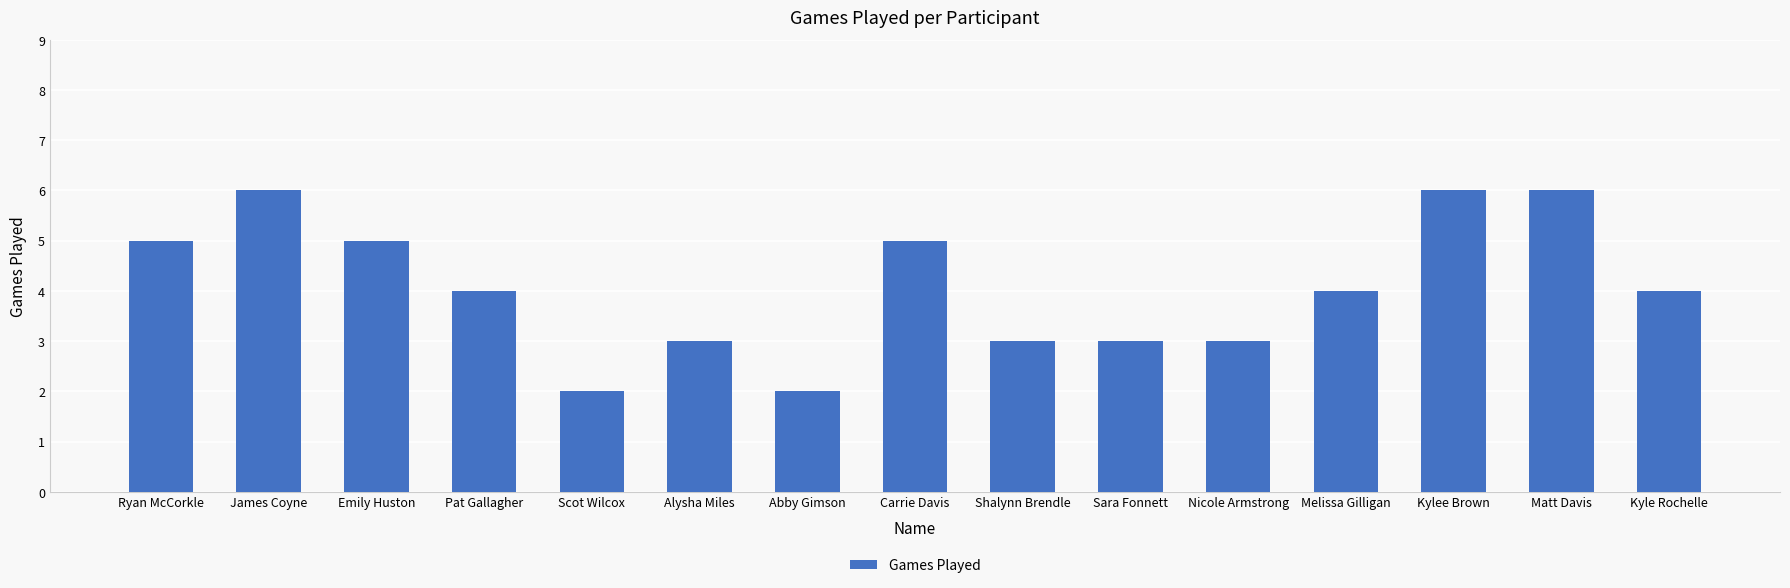

Are the bars grouped side by side (vs. stacked)?

No